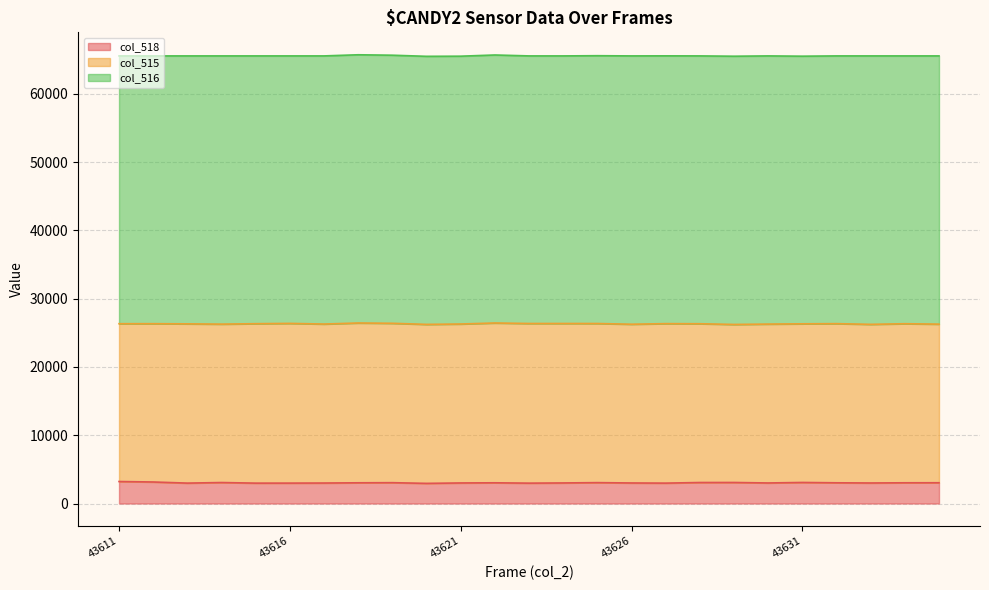

What are all the series names shown in the legend?

col_518, col_515, col_516